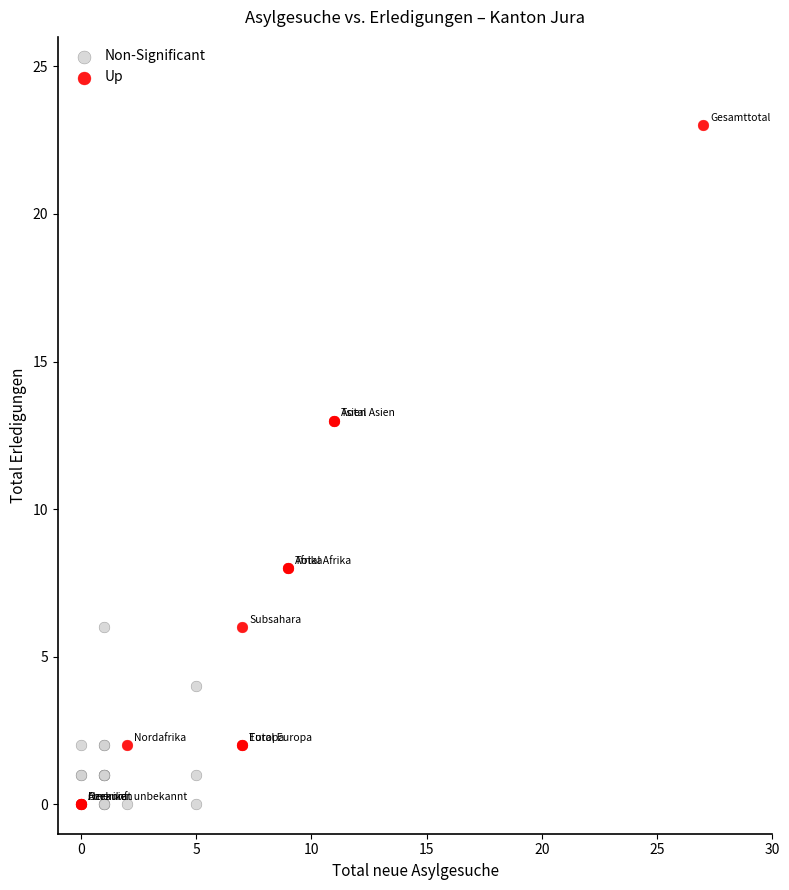

Which series reaches the maximum Y coordinate?

Up